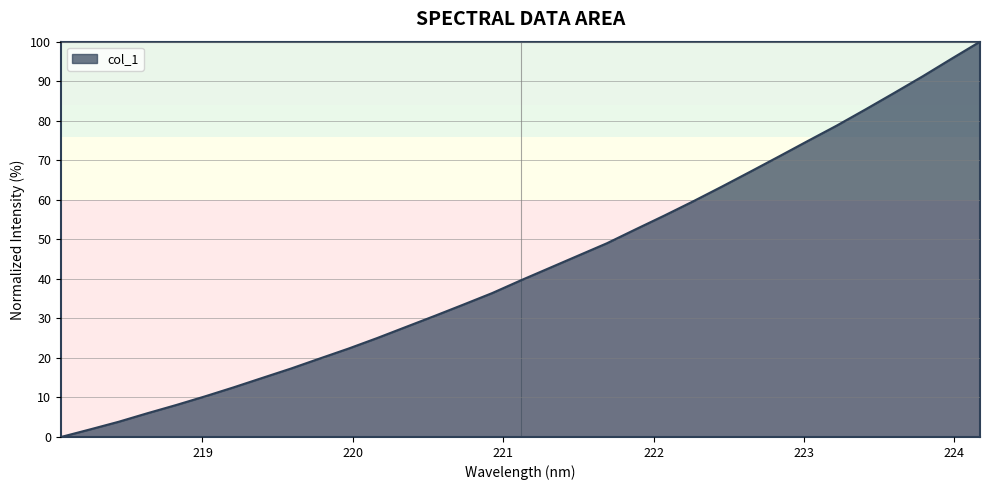

What is the difference between the maximum and minimum values?

100.0